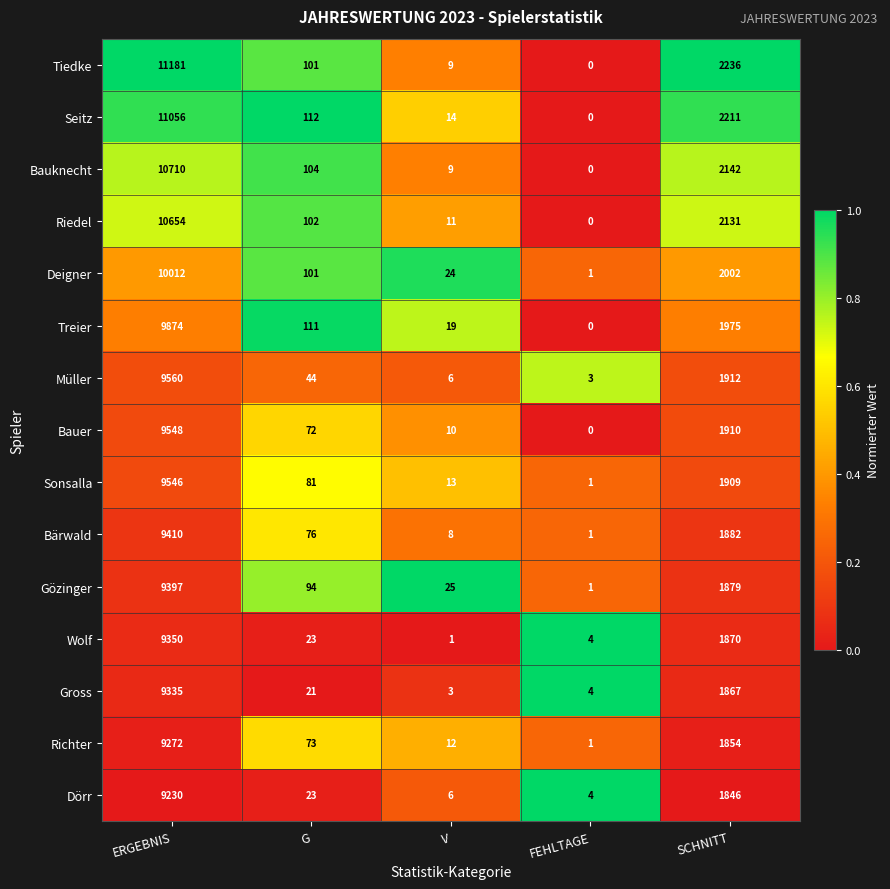

How many values in the Tiedke series are below 101?

2